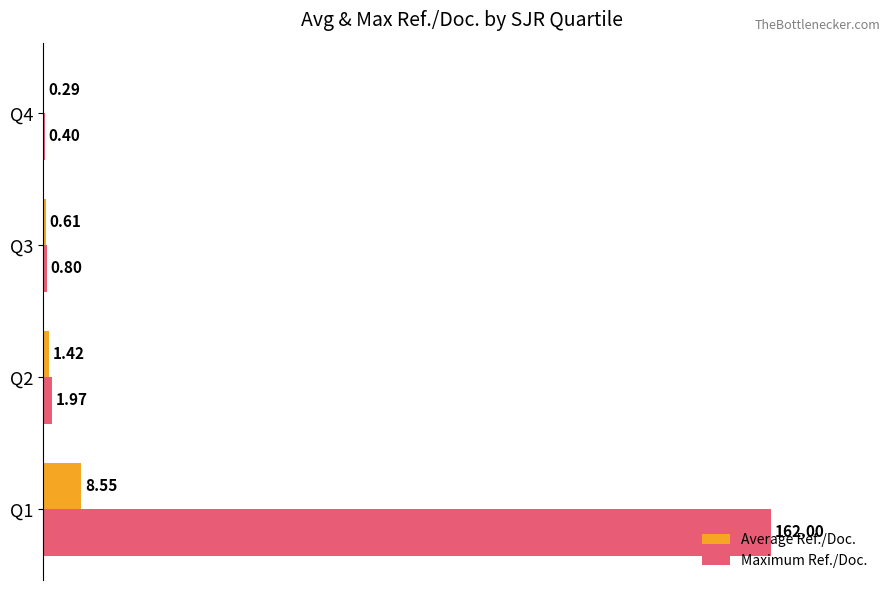

What are all the series names shown in the legend?

Average Ref./Doc., Maximum Ref./Doc.